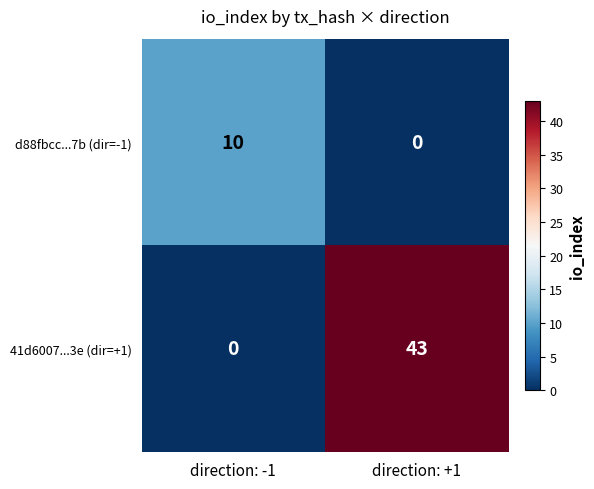

What is the total value across all series at direction: -1?

10